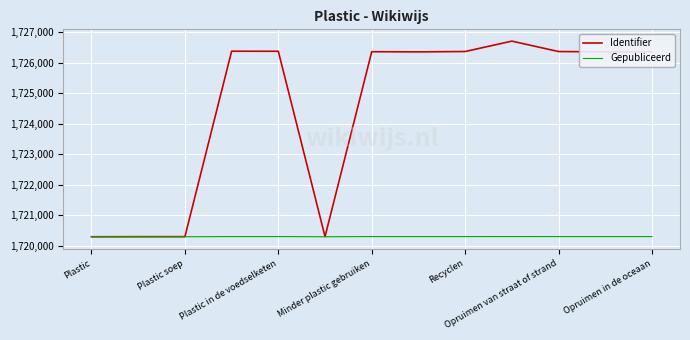

How many series are shown in this chart?

2